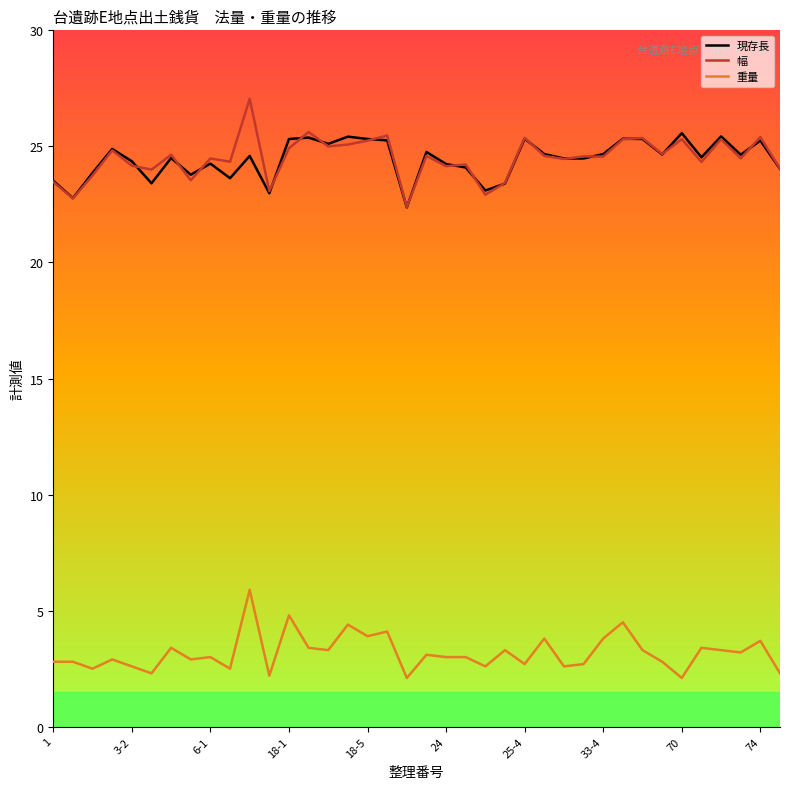

How many lines are shown in the chart?

3